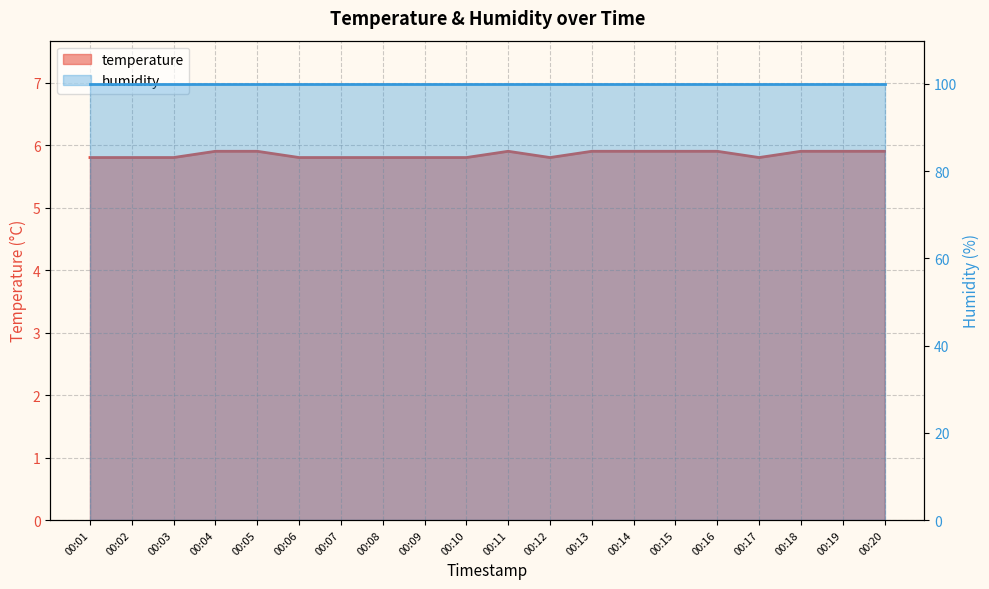

What is the change in value from 00:01 to 00:04?

+0.1